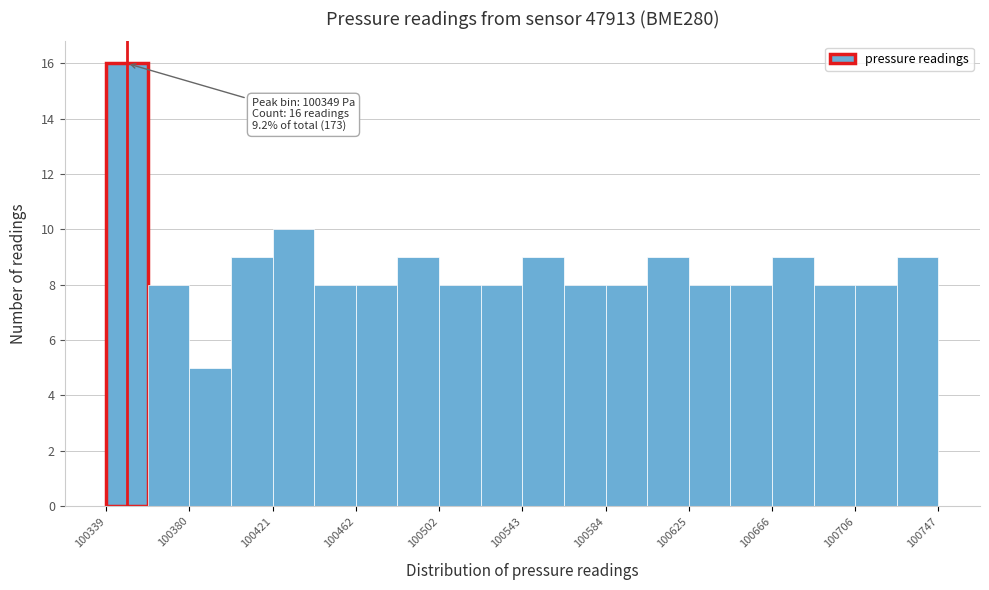

Over which range of the x-axis is the bar tallest?

100340 to 100360